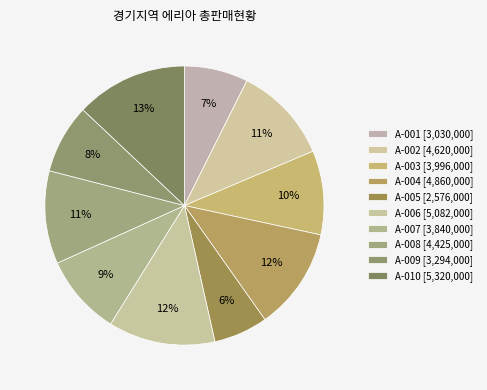

To the nearest percent, what percentage of the pie is A-003?

10%